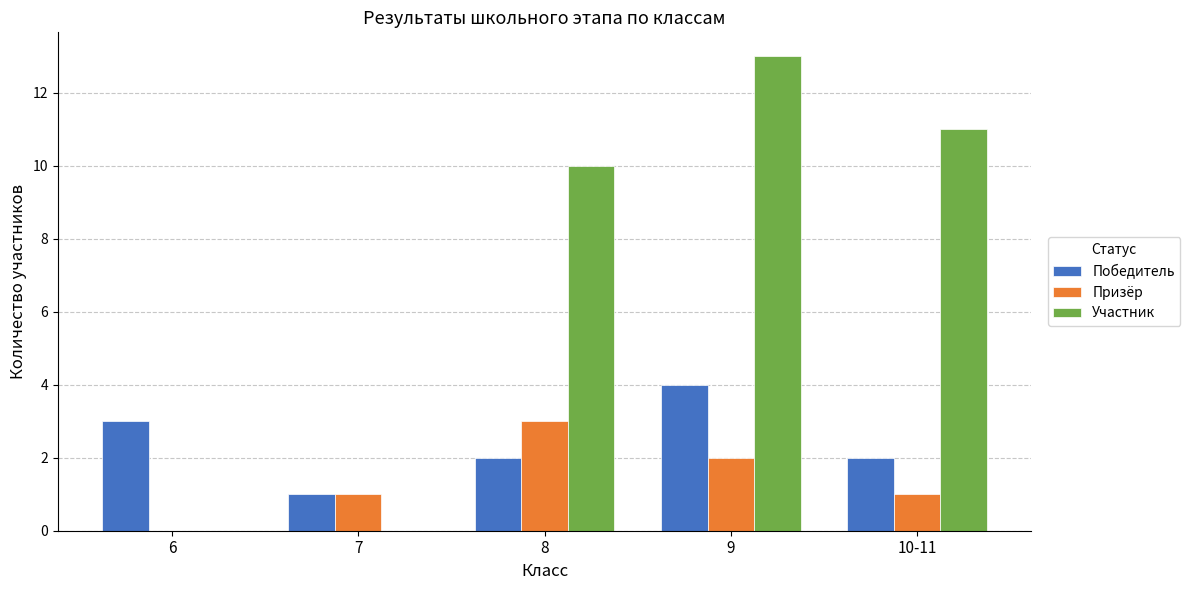

Is it true that Победитель equals 4 at 9?

True